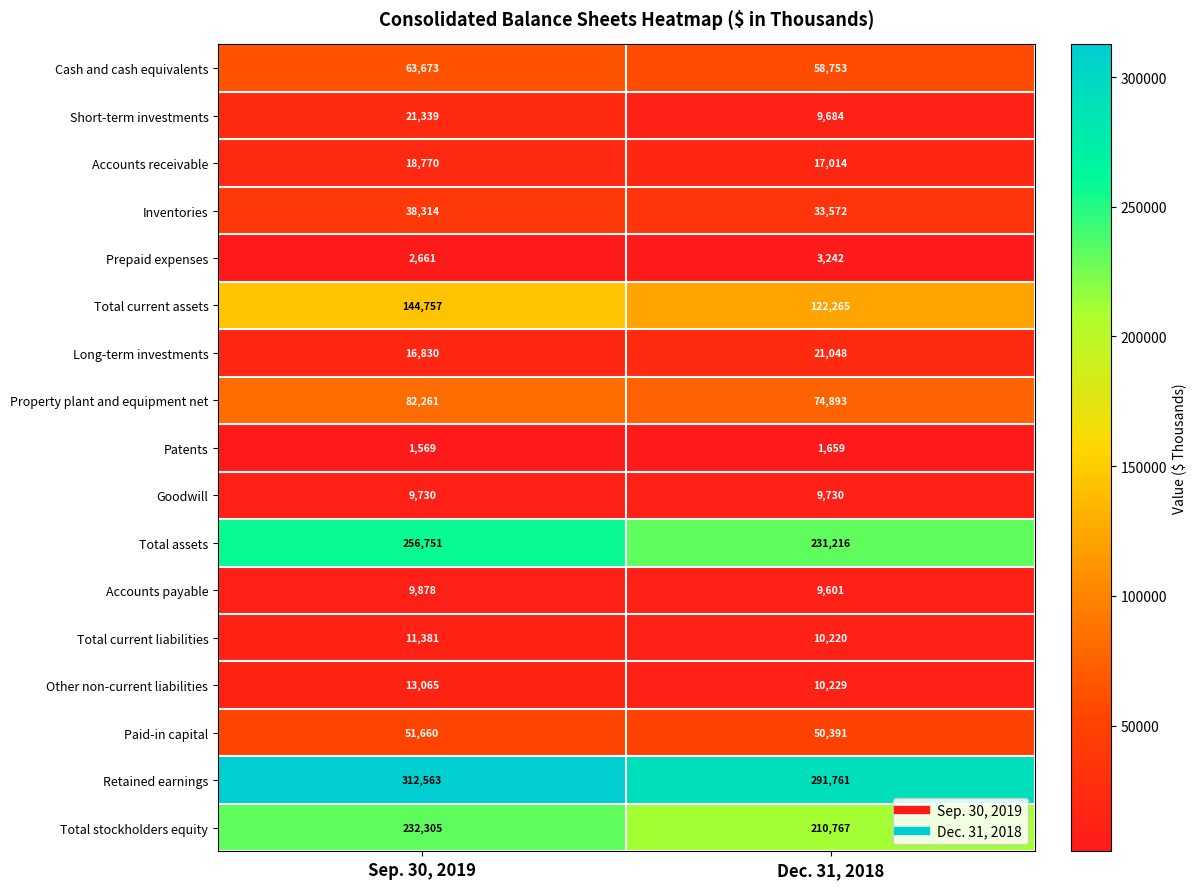

What is the average value of the Retained earnings series?

302162